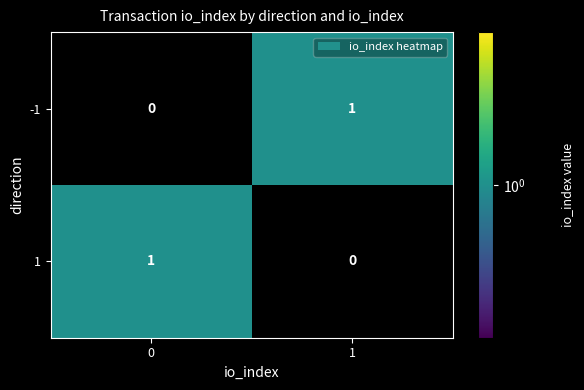

How many distinct data groups are displayed?

2